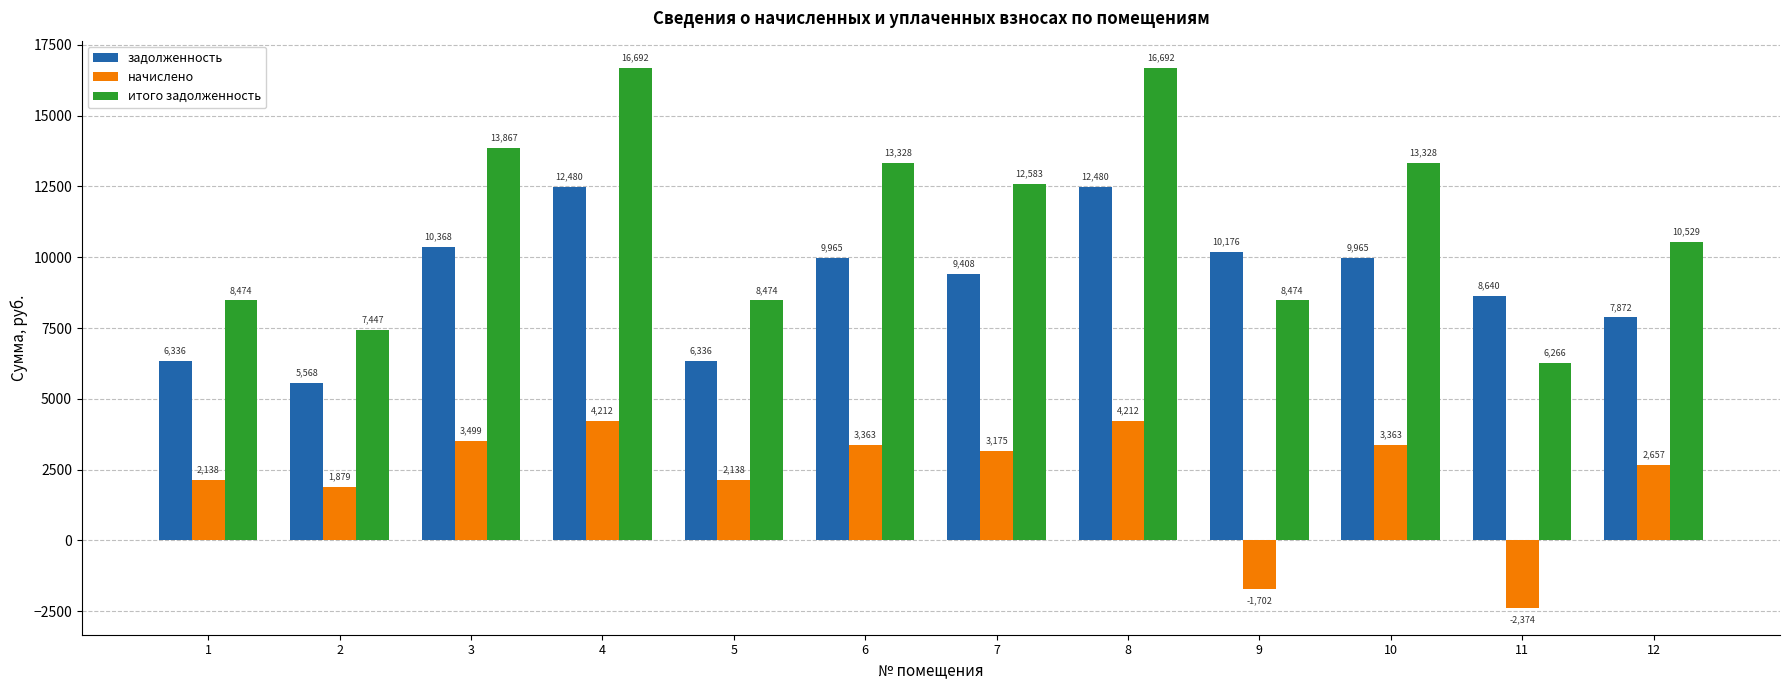

What is the smallest value displayed?

-2374.1